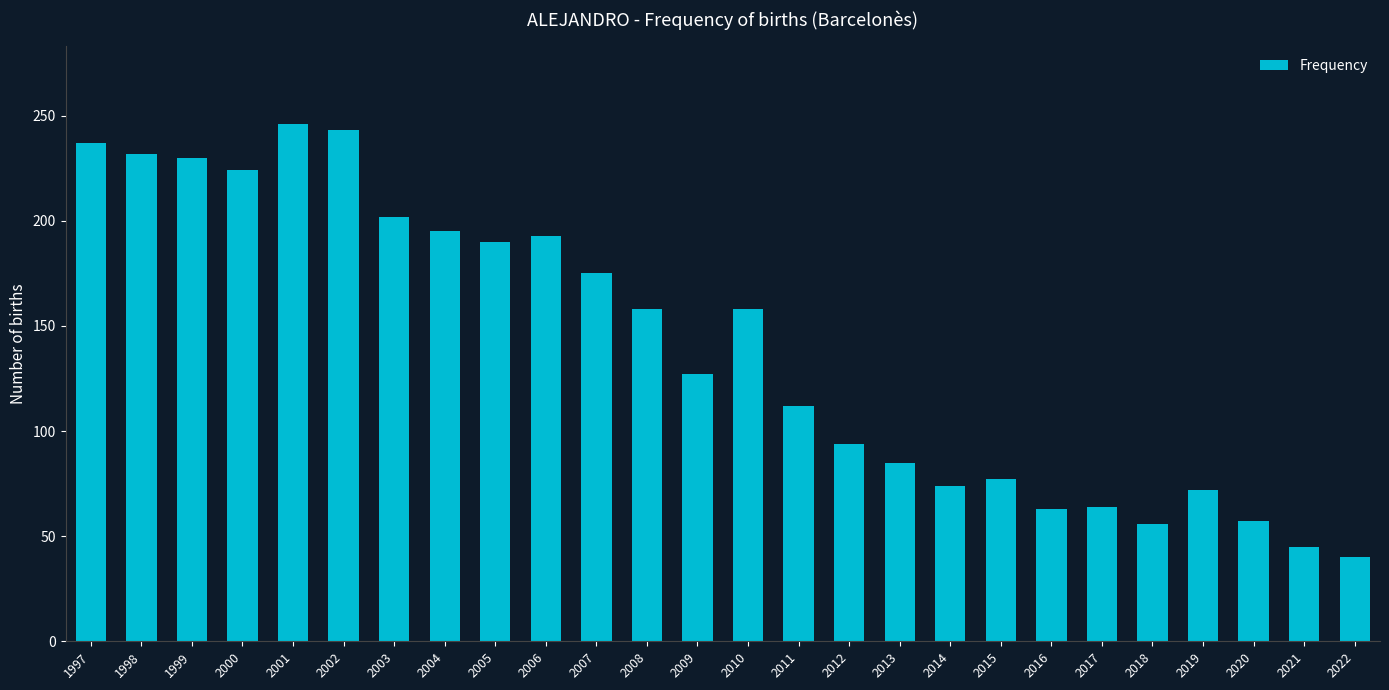

What is the value of the 8th bar from the left?

195